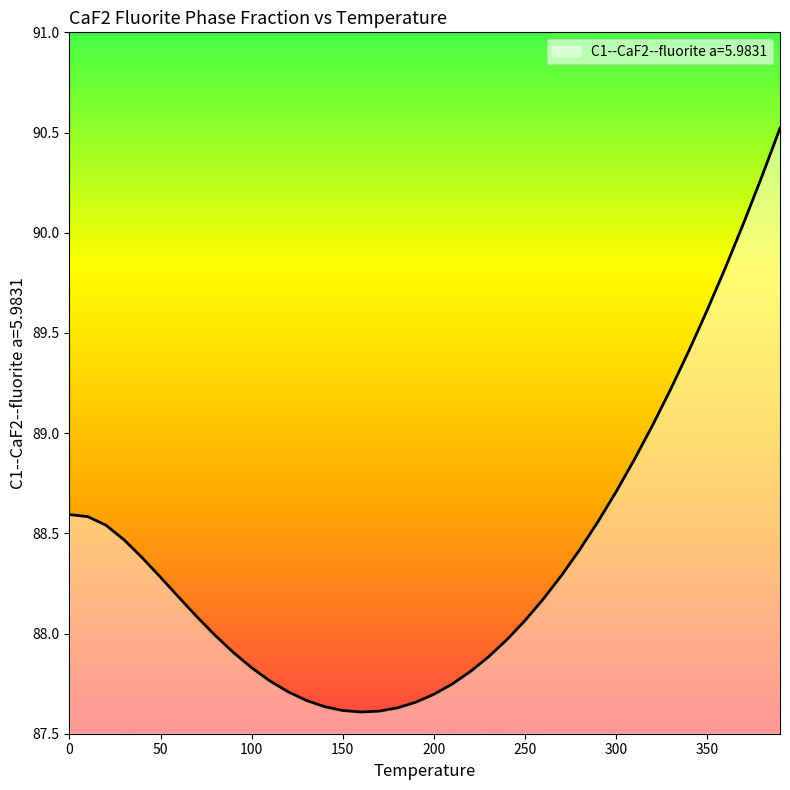

What is the greatest value displayed?

90.5